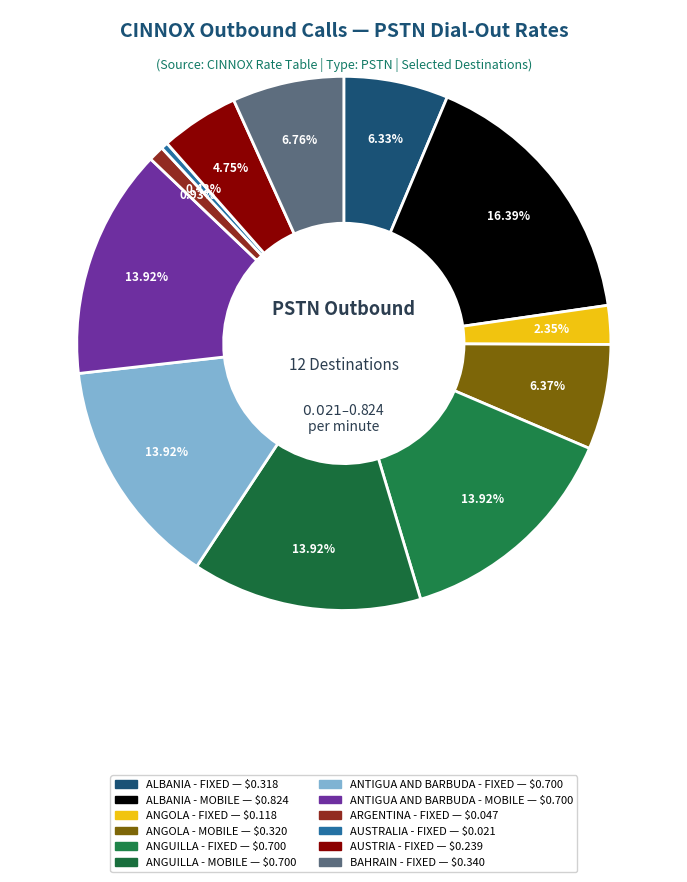

To the nearest percent, what is the average slice percentage?

8%